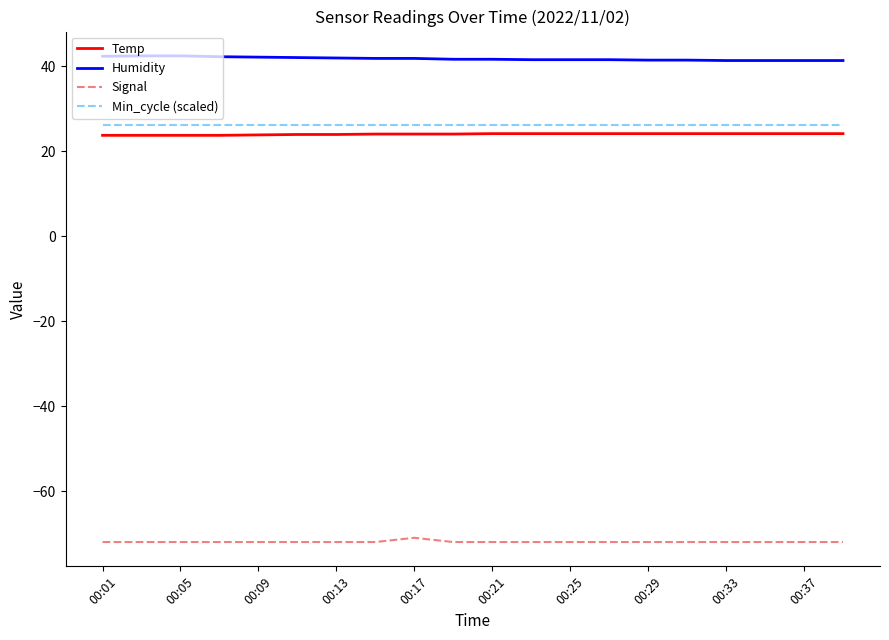

What is the minimum value shown in the chart?

-72.0